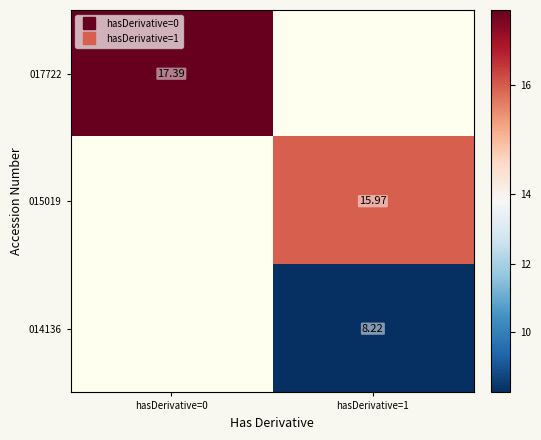

Is it true that 015019 equals 25.8 at hasDerivative=1?

False